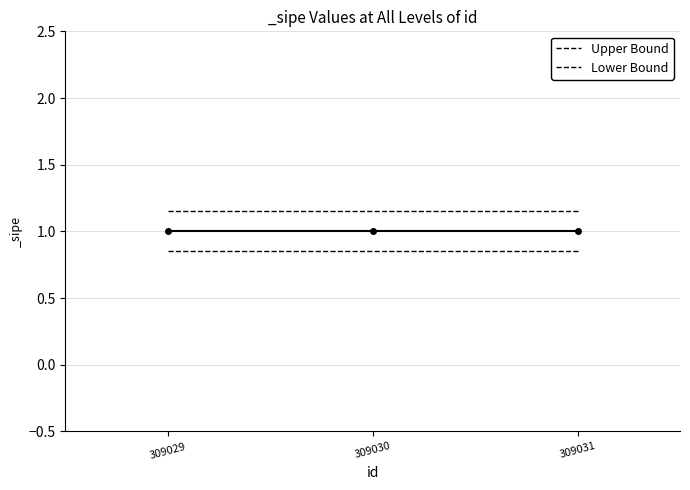

Count the number of categories in the chart.

3